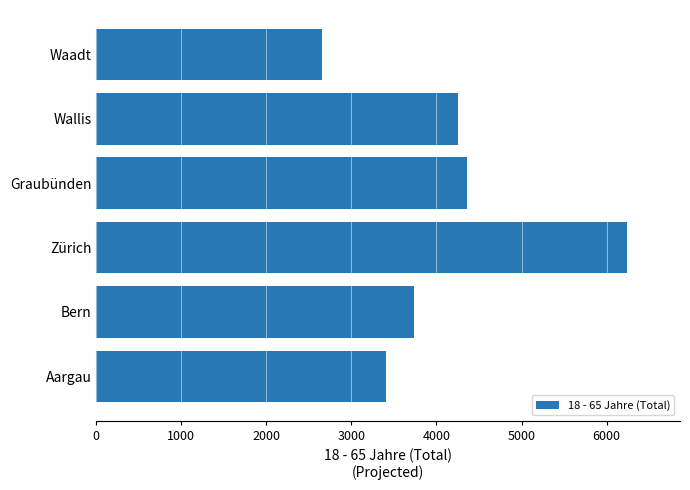

What is the greatest value displayed?

6240